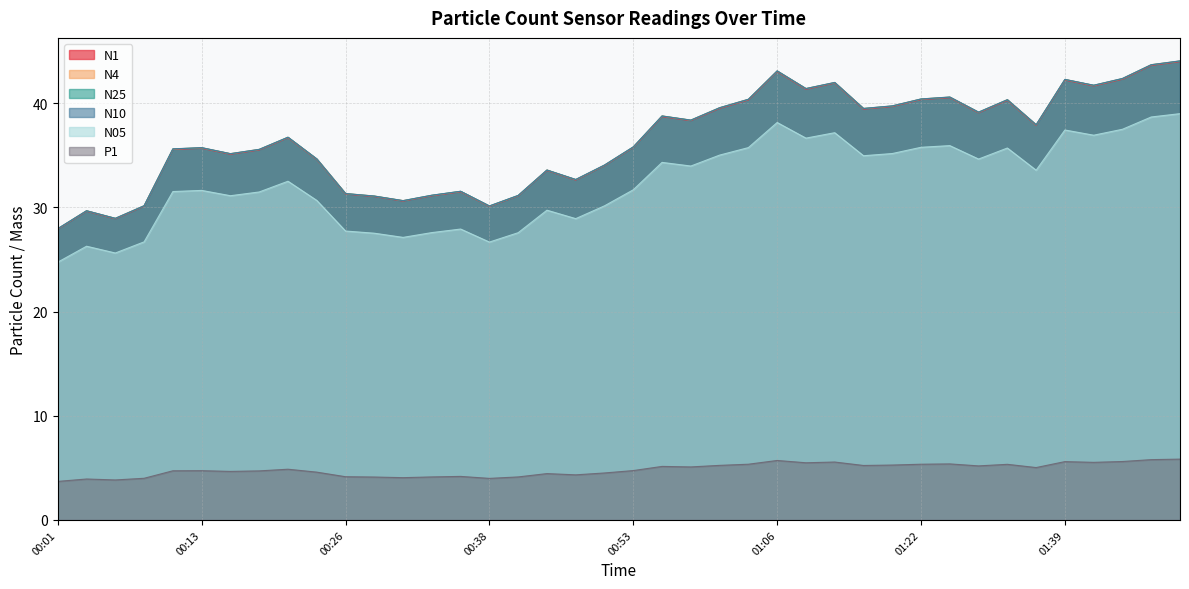

The N05 series shows 21.6 at 01:36. True or false?

False